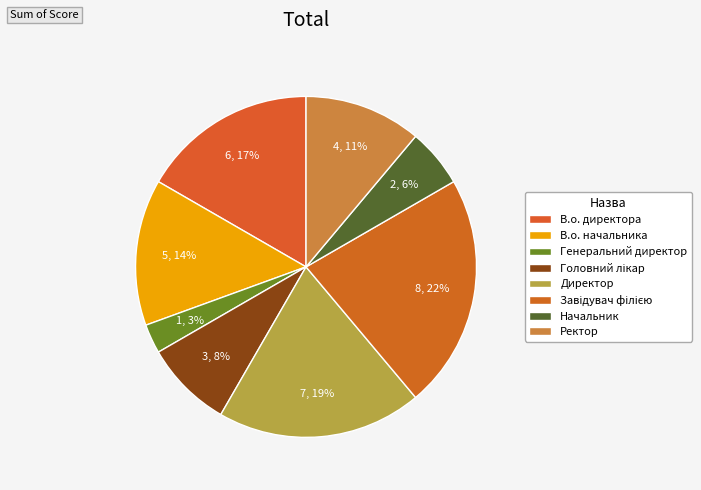

What percentage is the В.о. директора slice, to the nearest percent?

17%